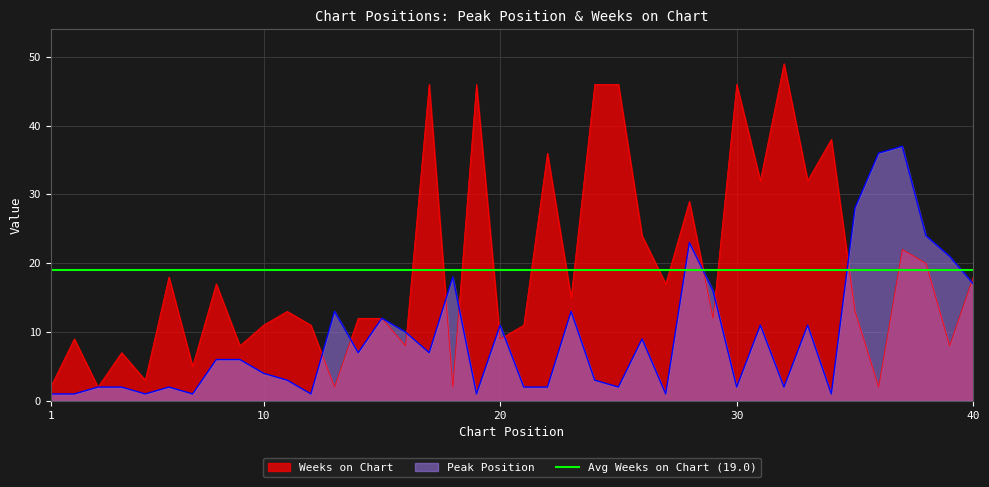

Rank the series by their average value, from highest to lowest.

Weeks on Chart, Peak Position